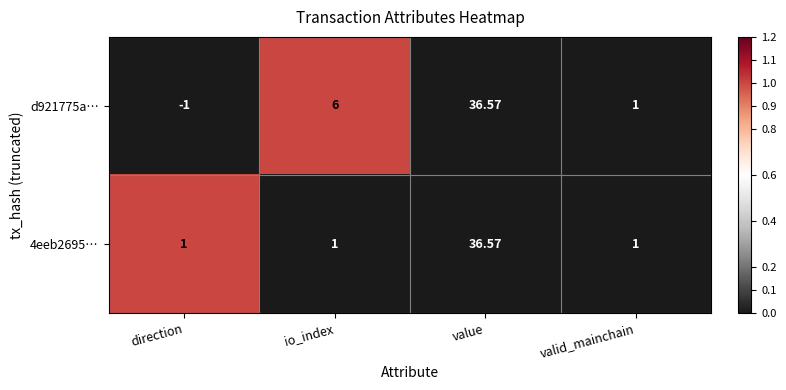

Which series has the largest range (max minus min)?

d921775a…